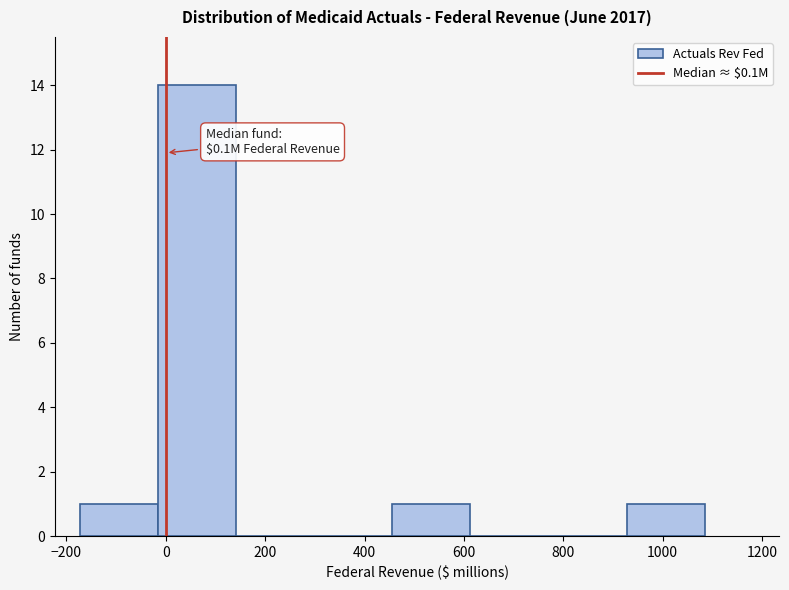

Over which range of the x-axis is the bar tallest?

-20 to 140